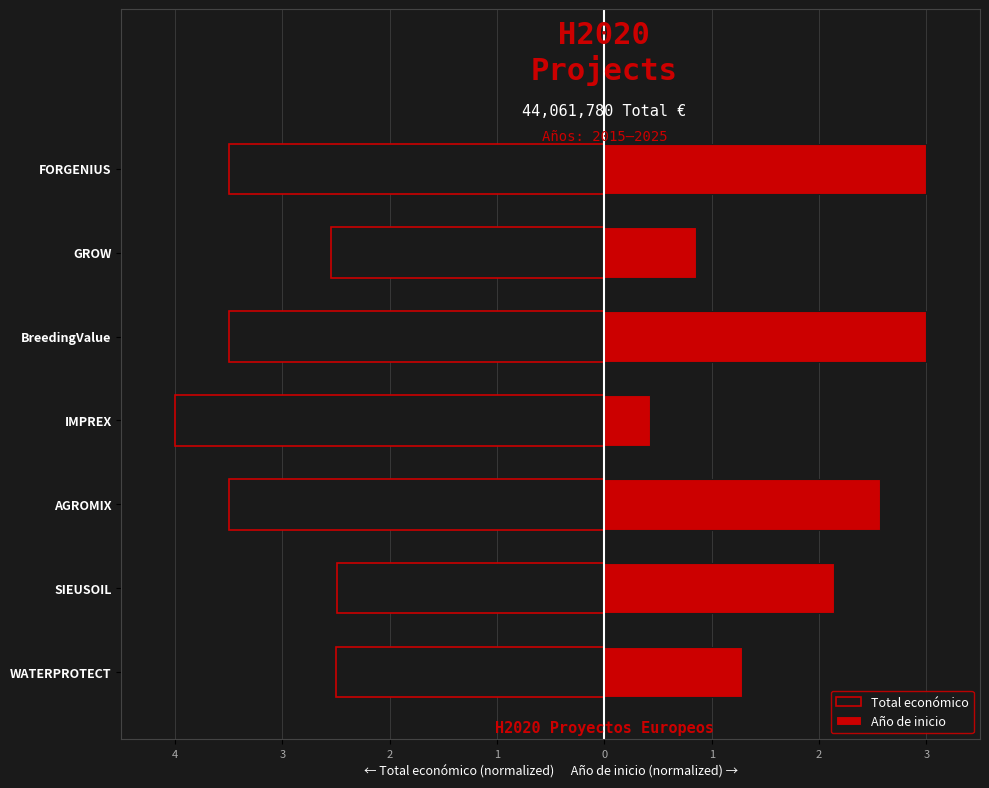

What is the difference between the maximum and minimum values in the Total económico series?

1.5